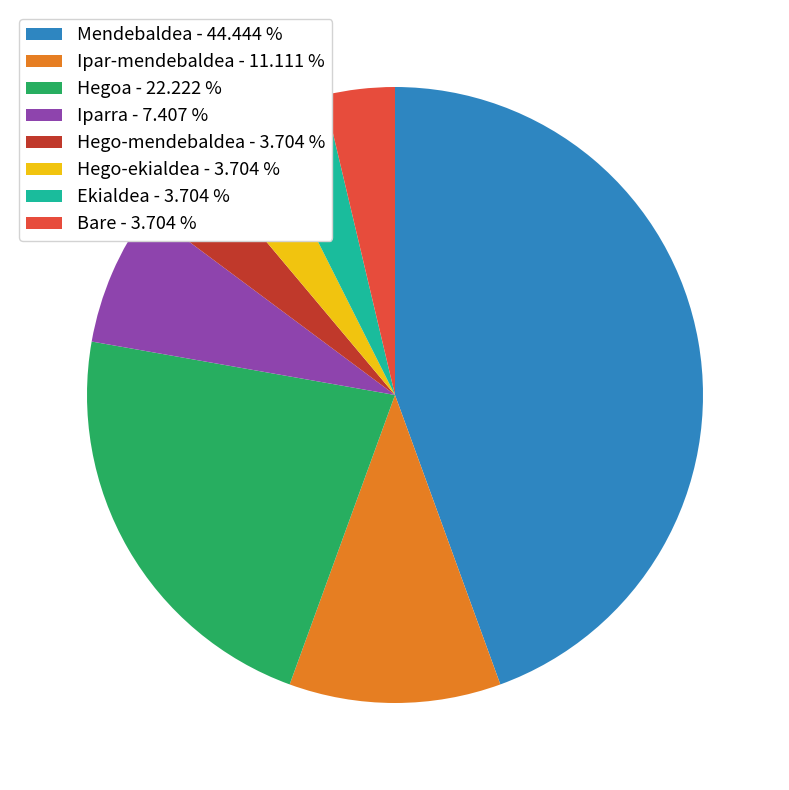

Do Mendebaldea - 44.444 % and Ekialdea - 3.704 % together represent more than half of the pie?

No